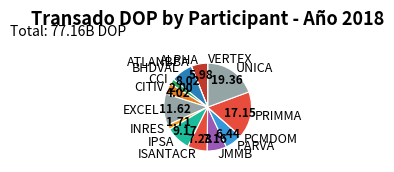

Does any single category account for the majority?

No